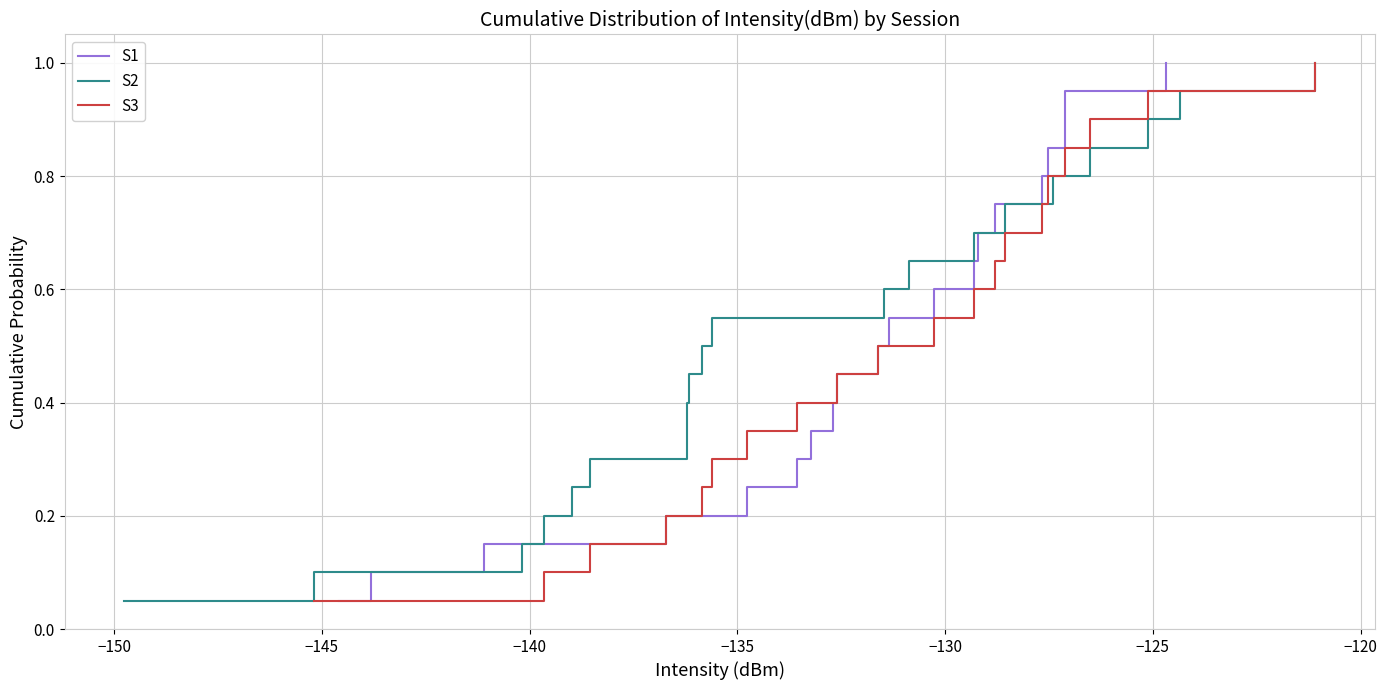

Is the value of S2 at 12 greater than the value of S3 at 18?

No